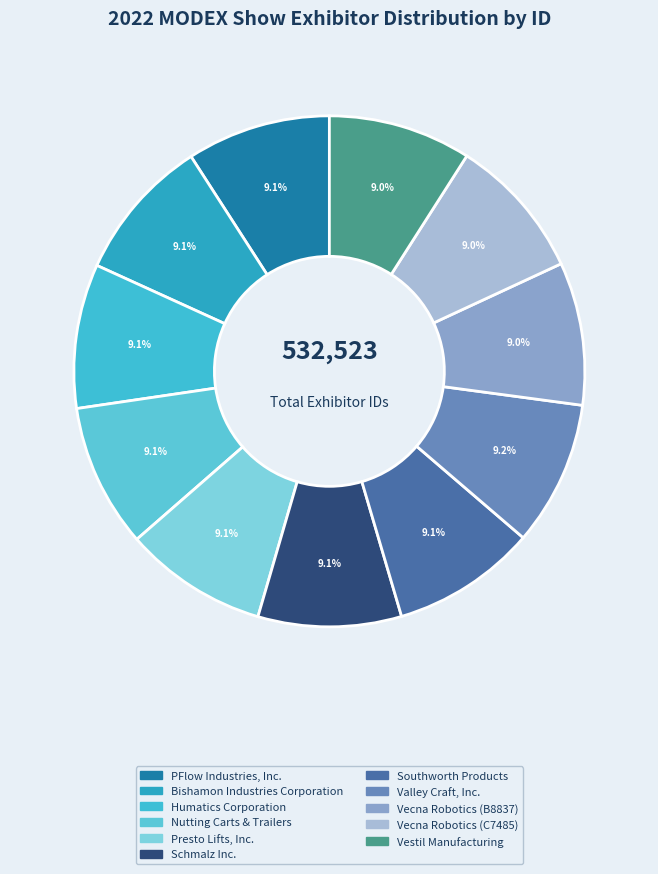

Is there a majority slice in this chart?

No